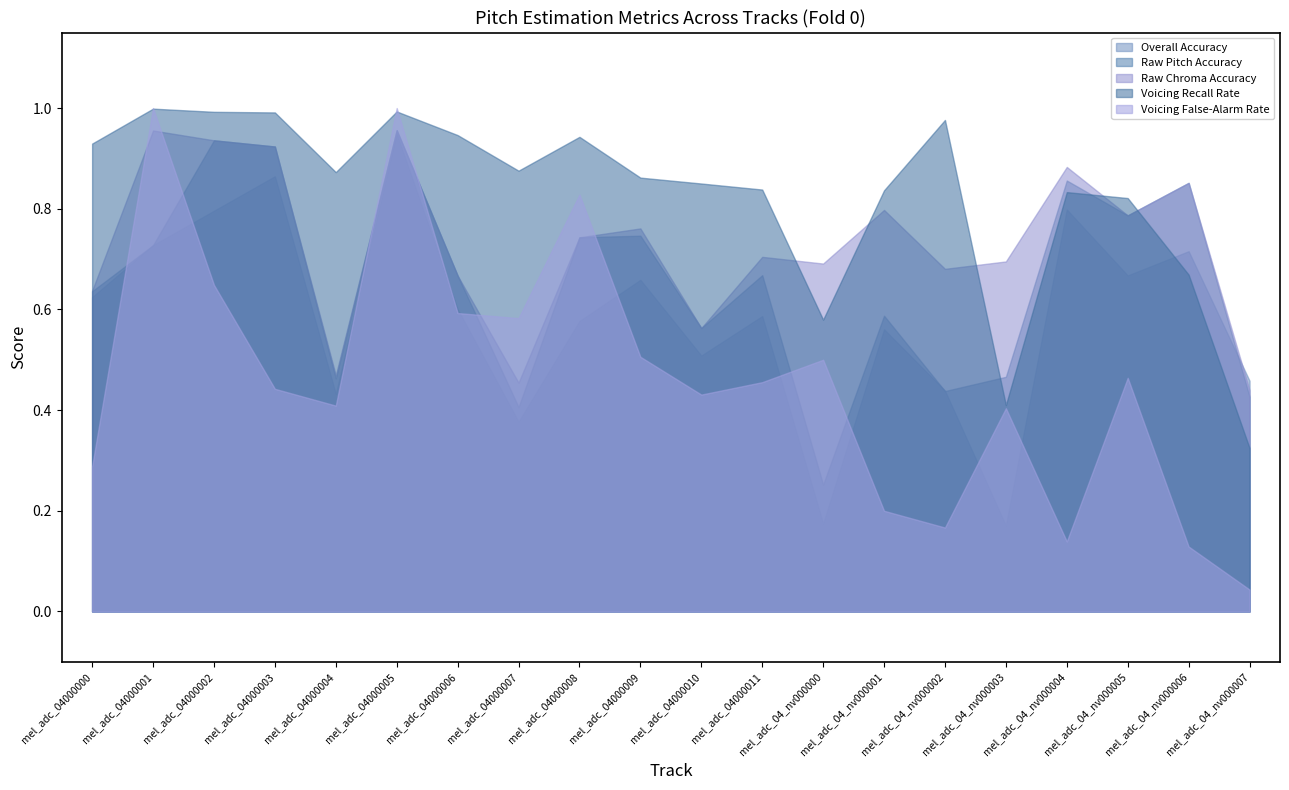

How many distinct data groups are displayed?

5